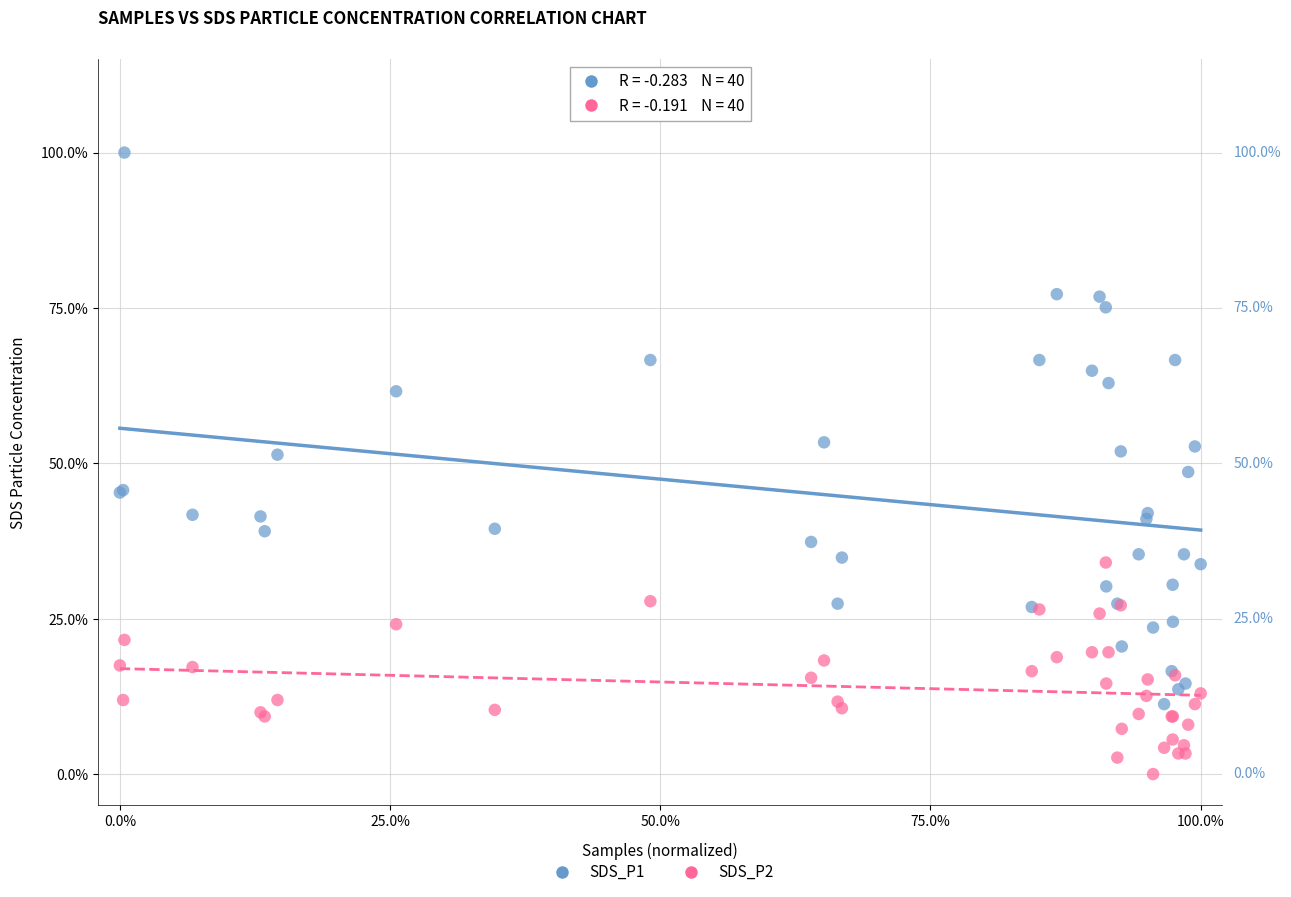

What are all the series names shown in the legend?

SDS_P1, SDS_P2